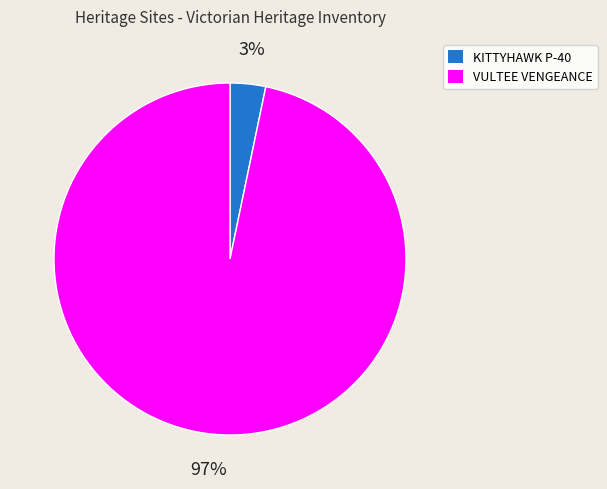

Is there any slice that represents more than half of the pie?

Yes